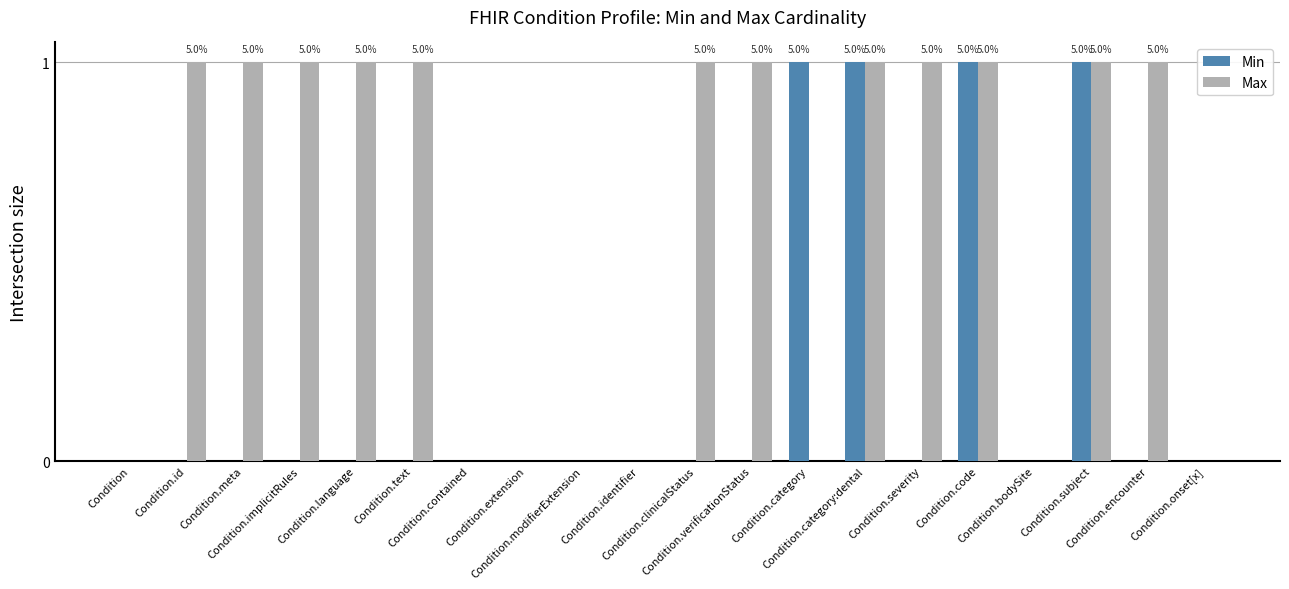

Count the number of categories in the chart.

20